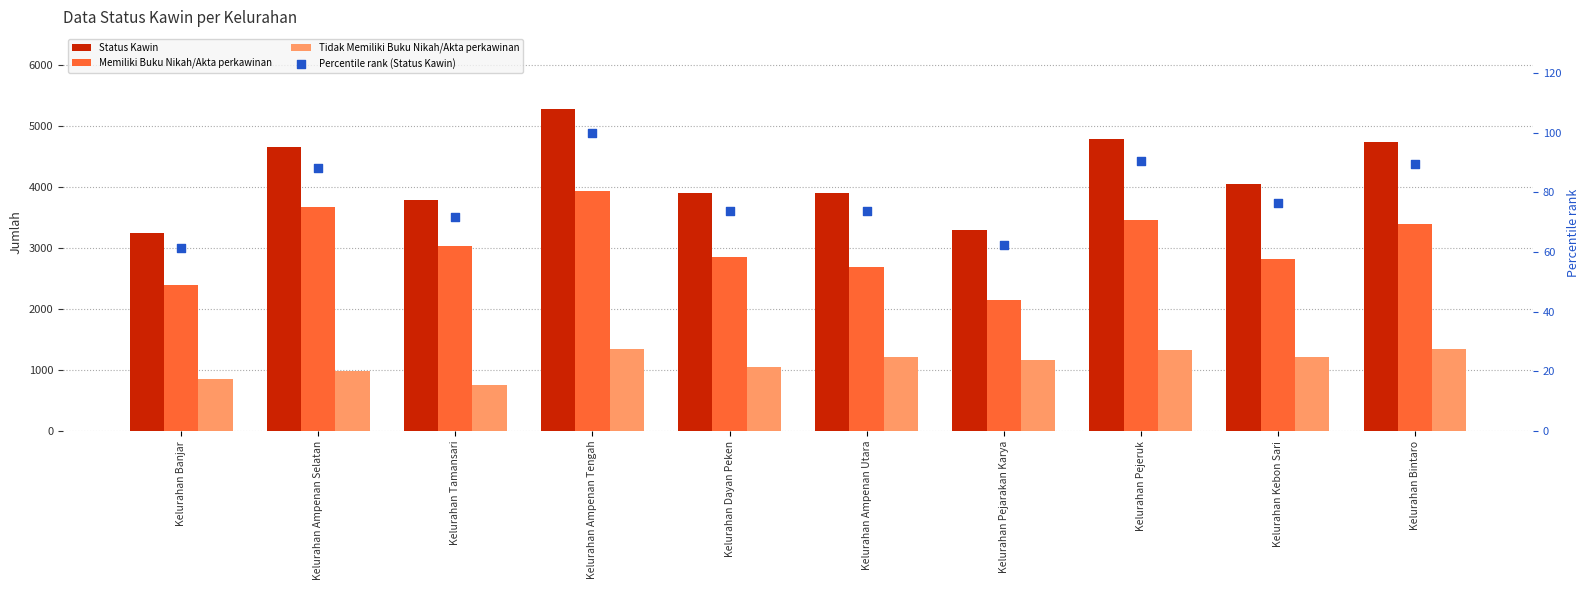

What are all the series names shown in the legend?

Status Kawin, Memiliki Buku Nikah/Akta perkawinan, Tidak Memiliki Buku Nikah/Akta perkawinan, Percentile rank (Status Kawin)